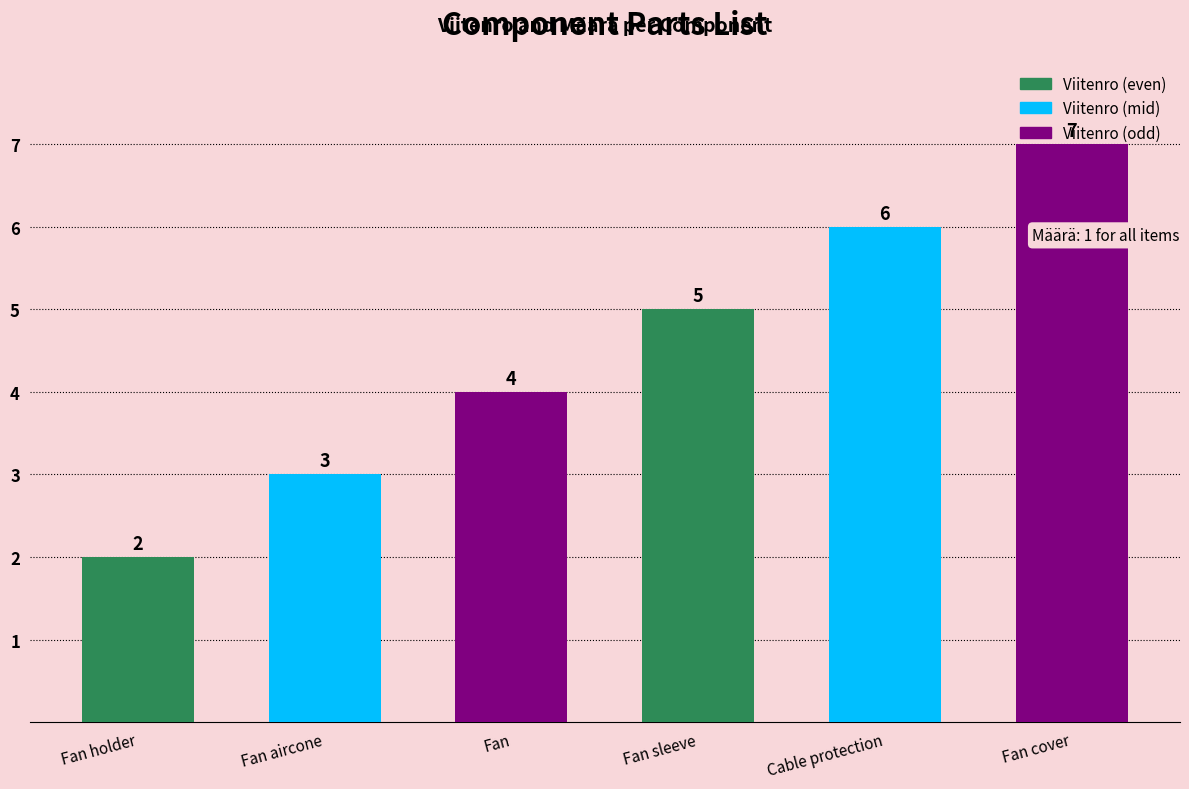

List the labels in order of value, smallest first.

Fan holder, Fan aircone, Fan, Fan sleeve, Cable protection, Fan cover